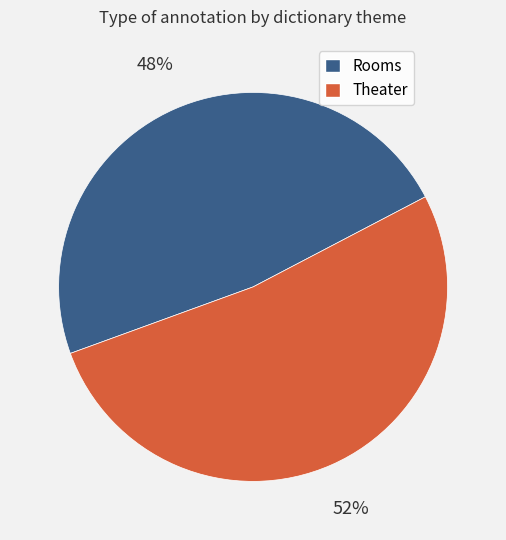

To the nearest percent, what percentage of the pie is Theater?

52%